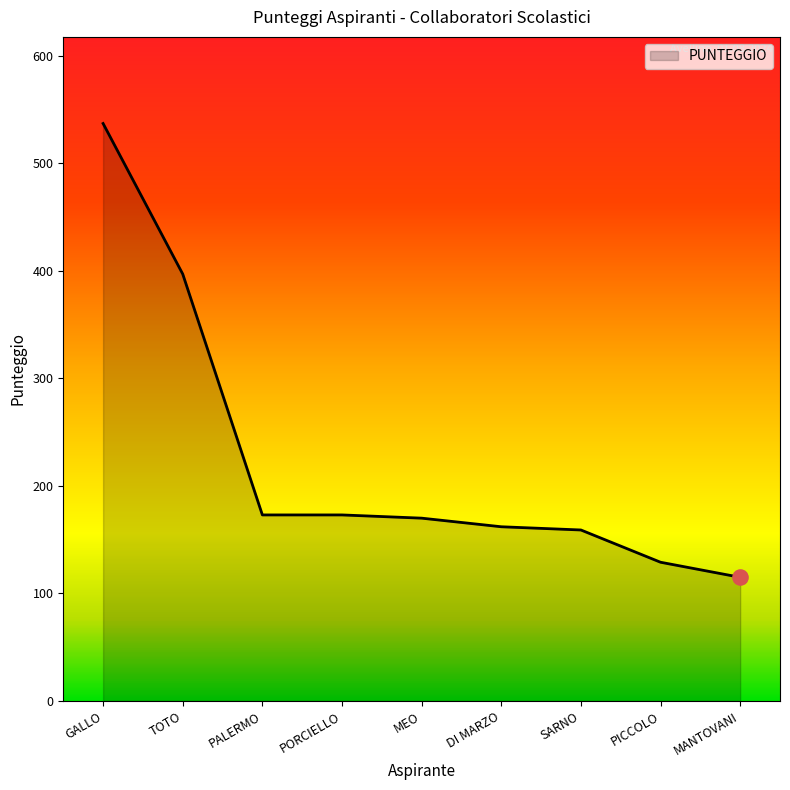

What is the change in value from TOTO to PICCOLO?

-268